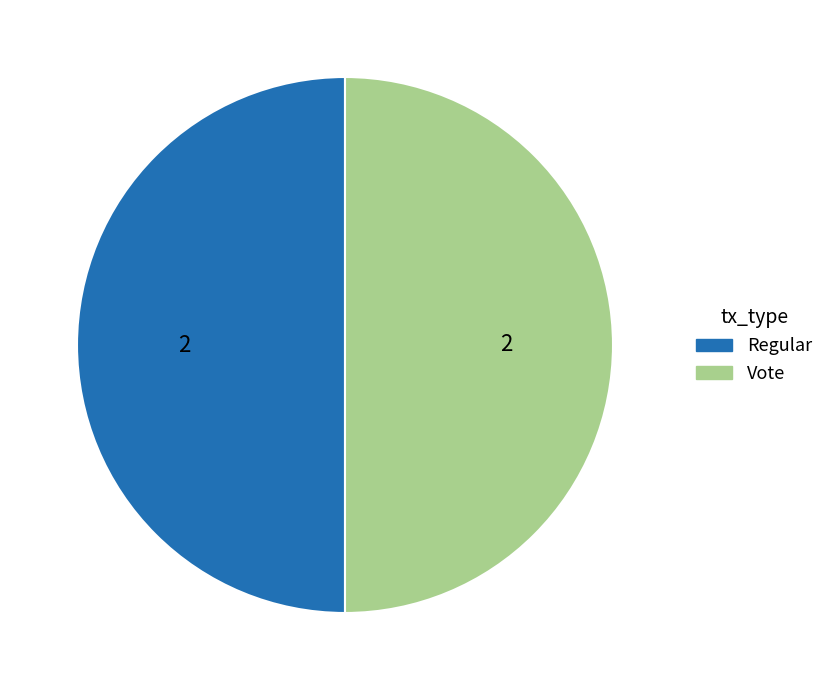

Approximately how many times larger is the value at Regular compared to Vote?

1.0